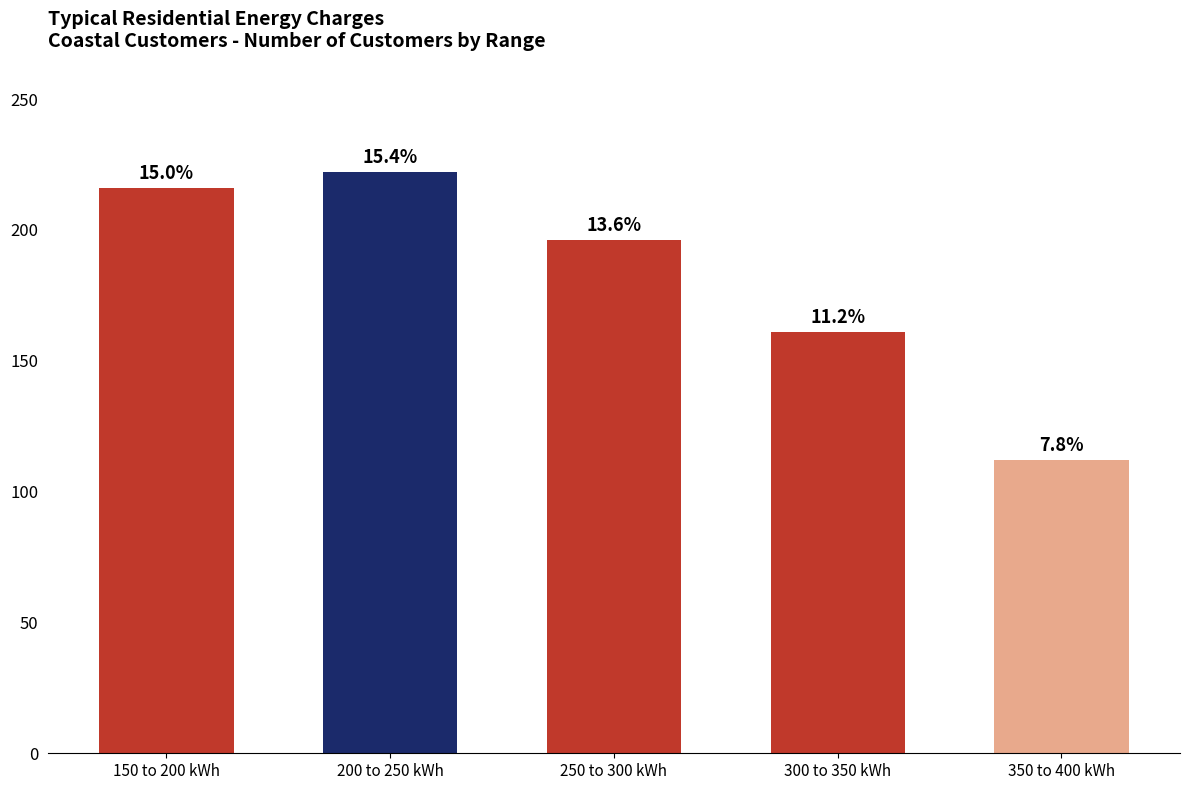

List the labels in order of value, smallest first.

350 to 400 kWh, 300 to 350 kWh, 250 to 300 kWh, 150 to 200 kWh, 200 to 250 kWh